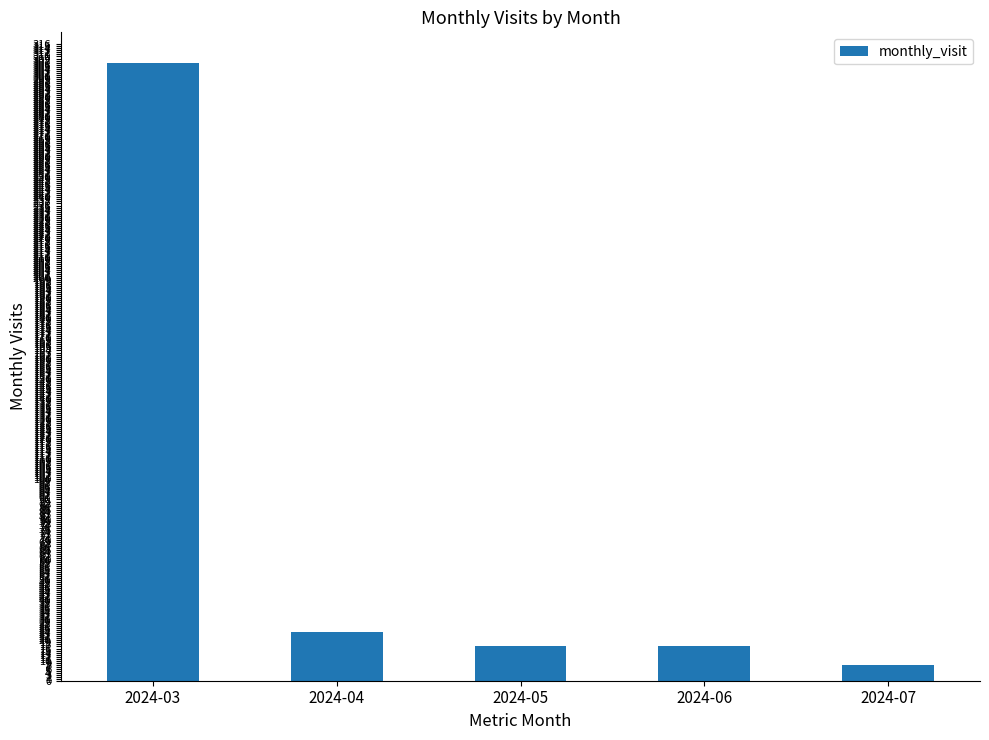

Between 2024-04 and 2024-07, which is larger?

2024-04